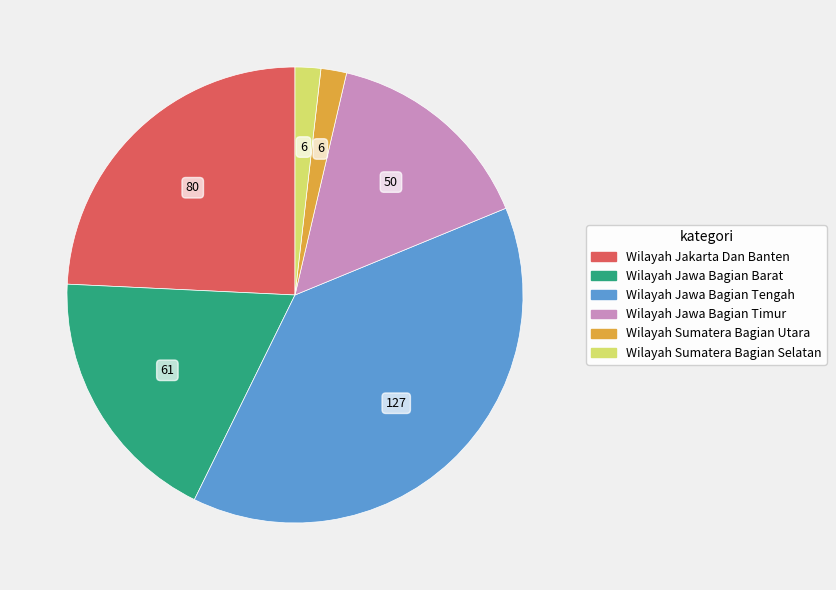

Does any single category account for the majority?

No